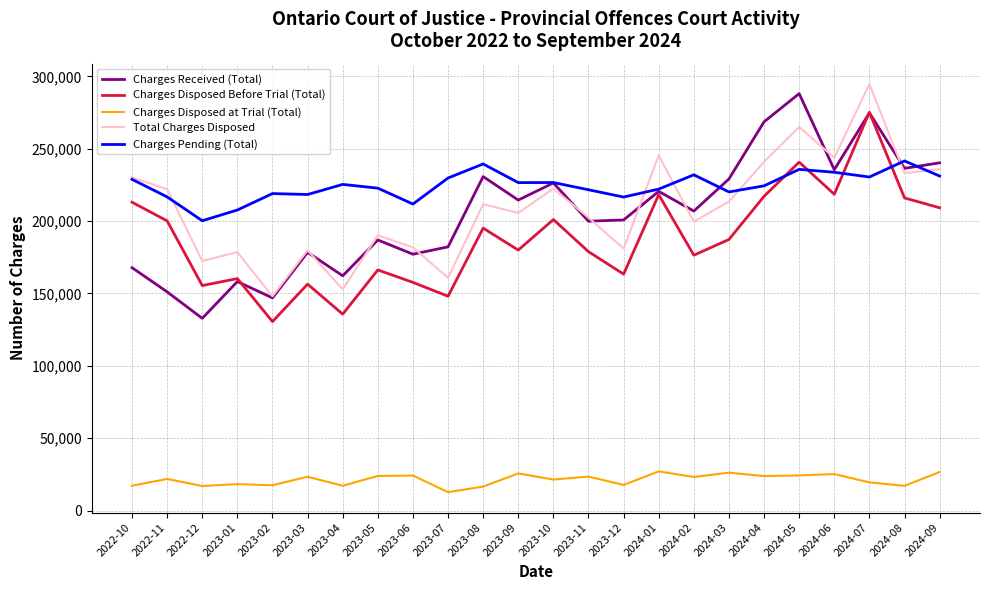

Is it true that Charges Disposed at Trial (Total) equals 17712 at 2023-12?

True